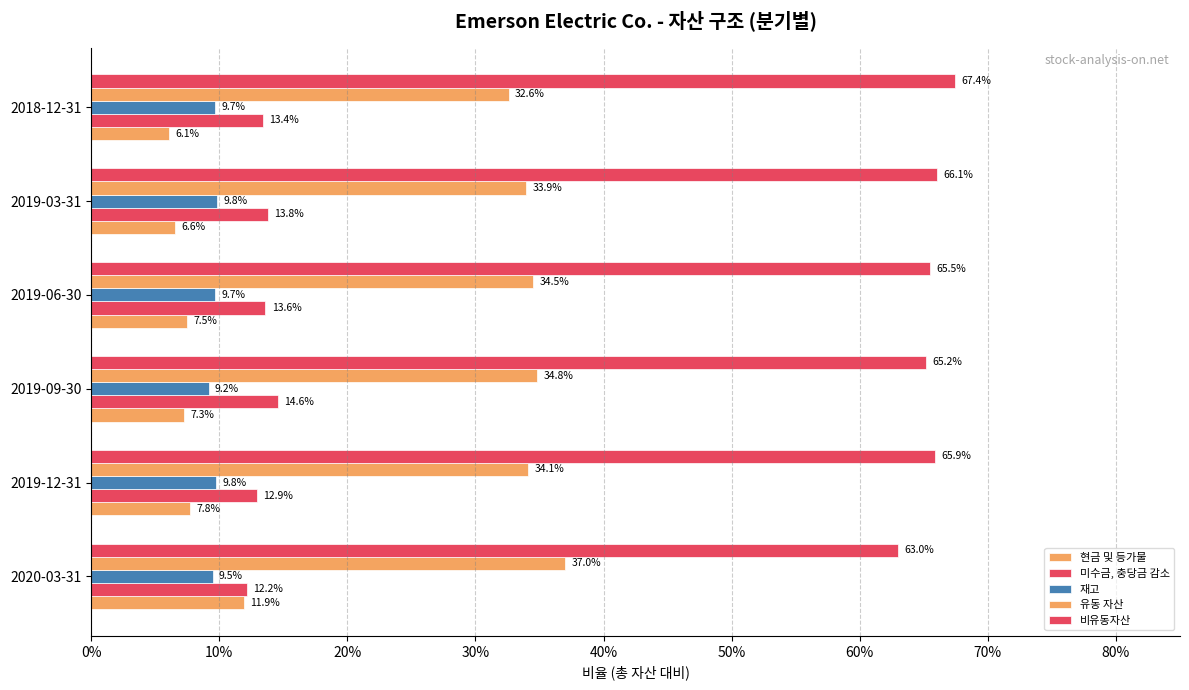

How many bars are there in each group?

5